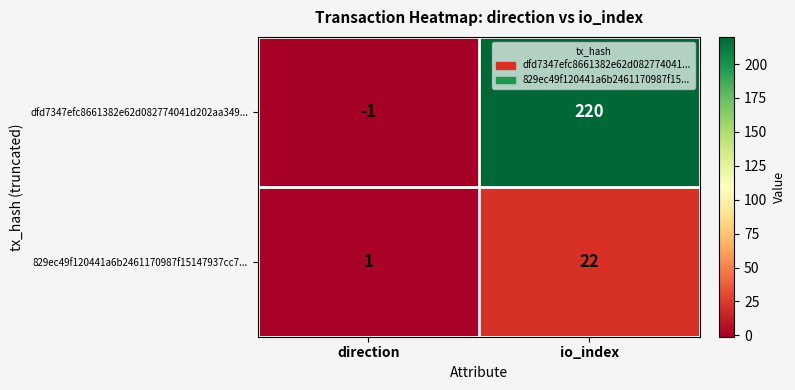

The value of 829ec49f120441a6b2461170987f15147937cc7... at direction is 0. True or false?

False